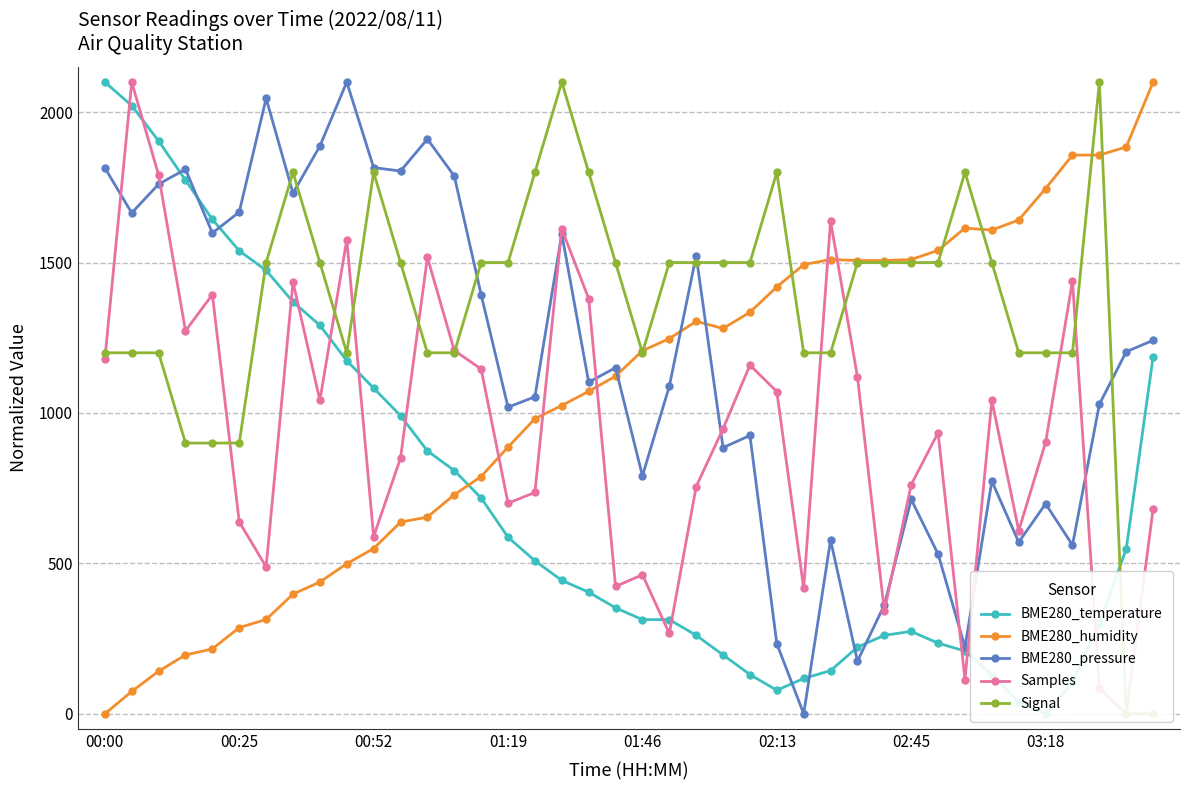

True or false: BME280_pressure has more than 2 points higher than both neighbors.

True